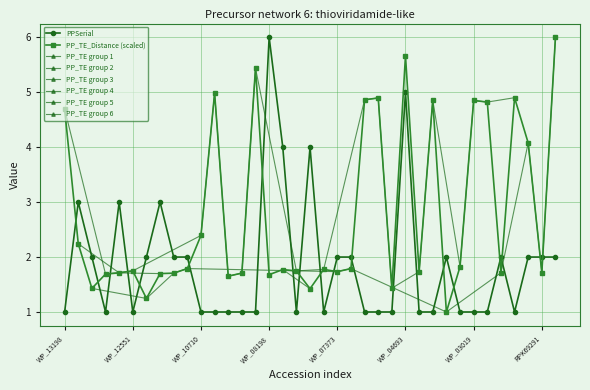

After their last crossing, which series has the higher values: PPSerial or PP_TE_Distance (scaled)?

PP_TE_Distance (scaled)